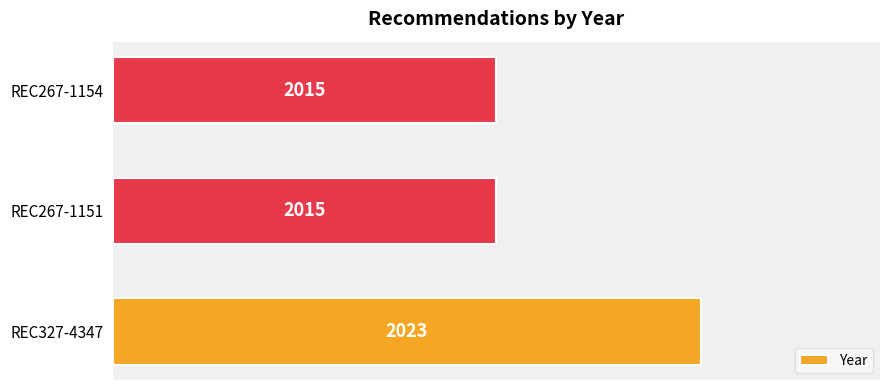

How many bars are there in total?

3